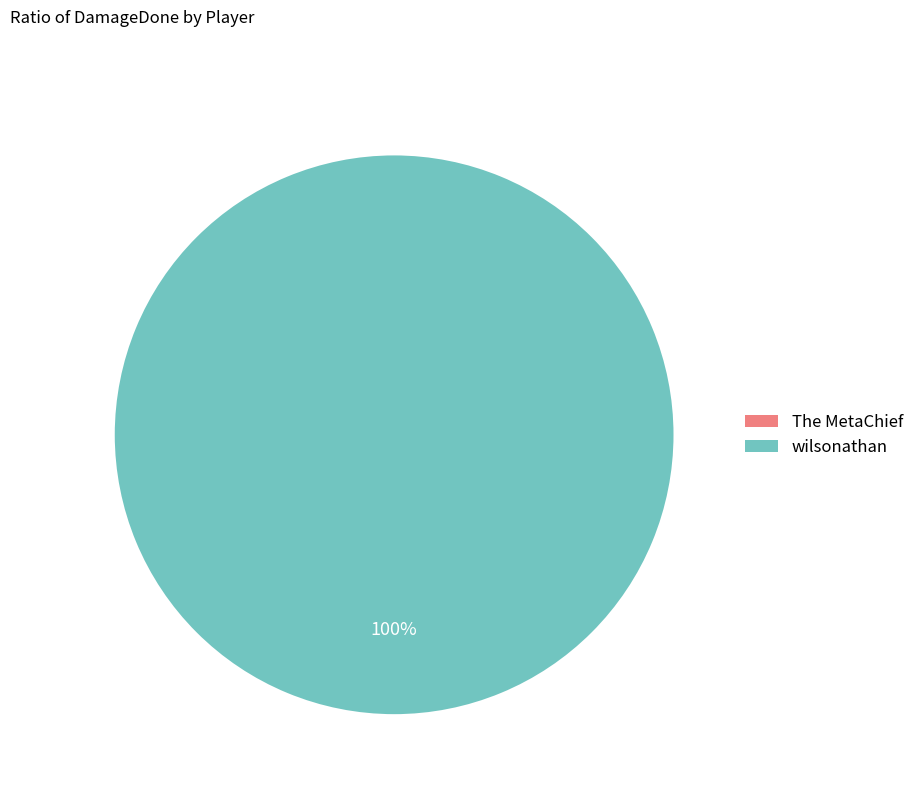

To the nearest percent, what is the average slice percentage?

50%